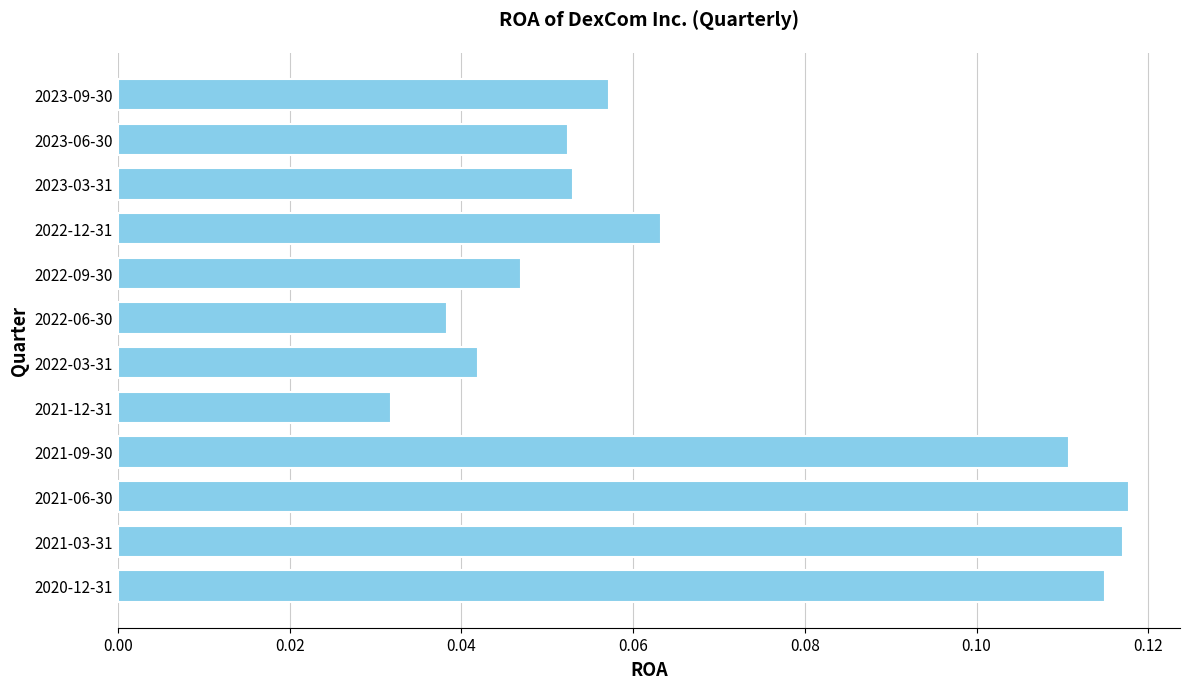

What is the label of the 11th bar from the top?

2021-03-31